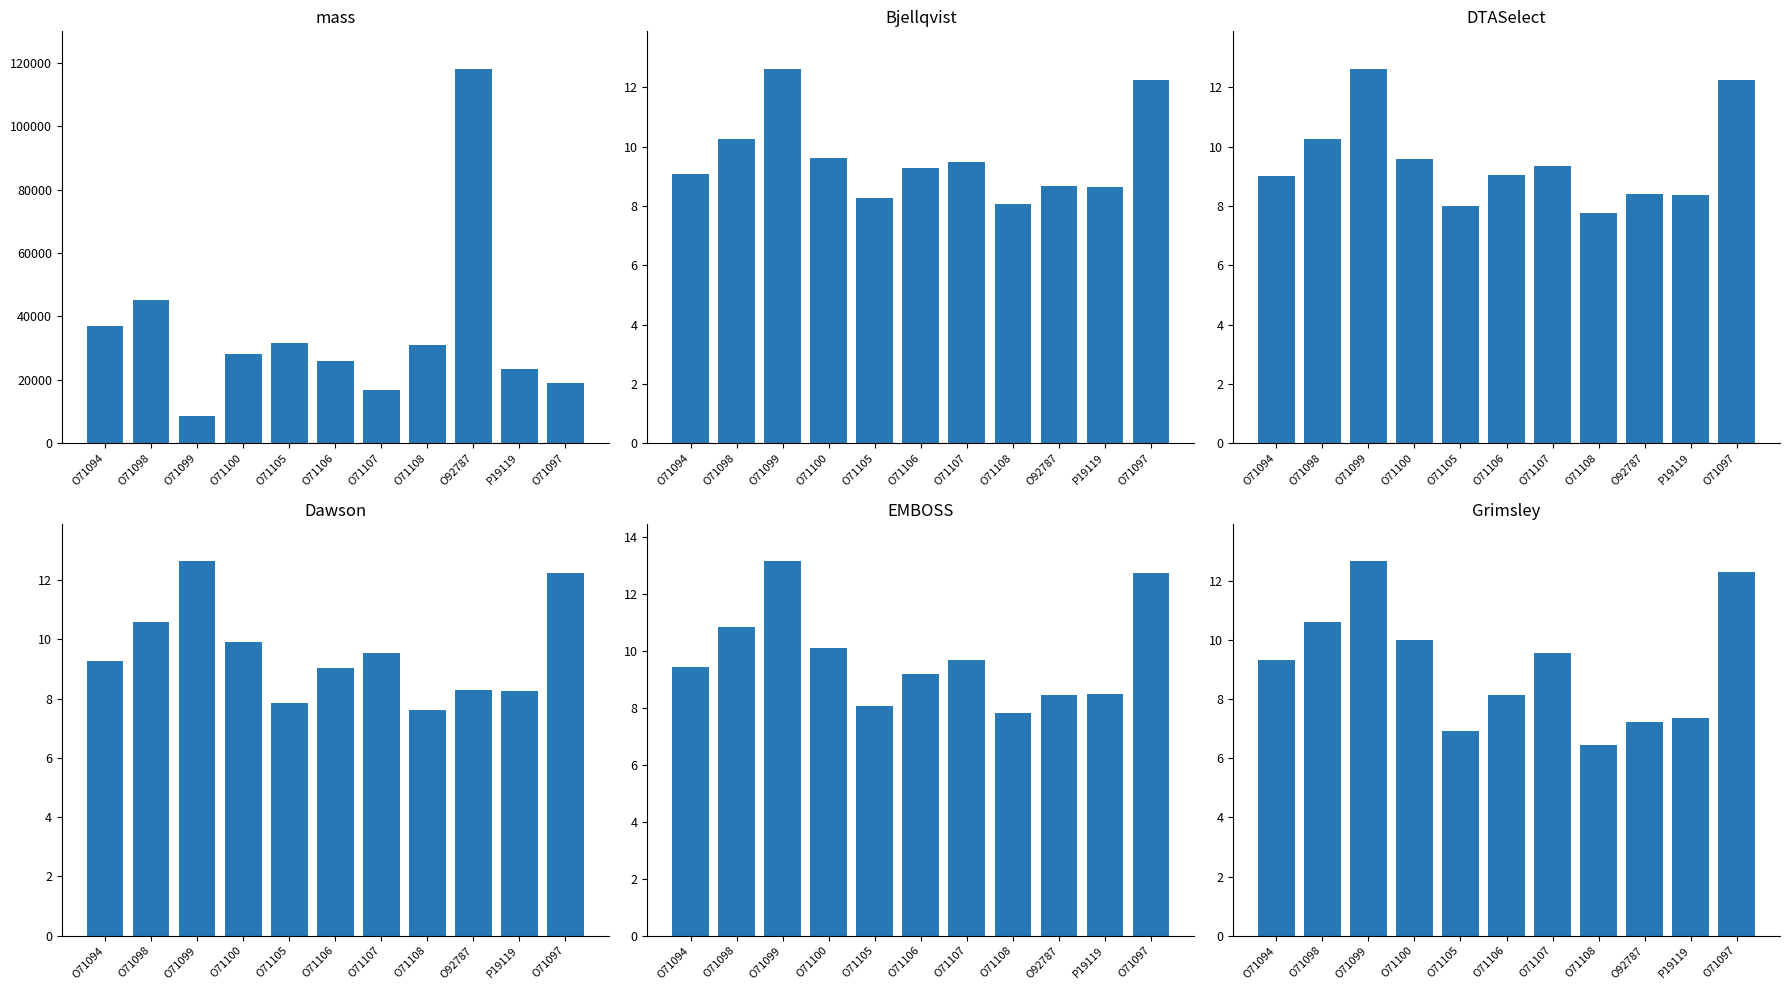

How many data points in Dawson are above 9?

7